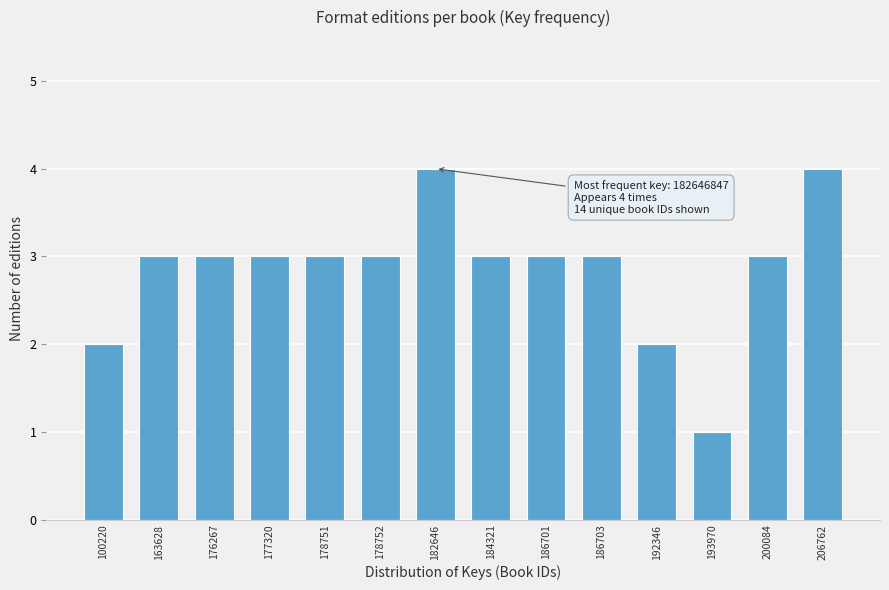

Reading left to right, extract all data points from this chart.

100220=2	163628=3	176267=3	177320=3	178751=3	178752=3	182646=4	184321=3	186701=3	186703=3	192346=2	193970=1	200084=3	206762=4